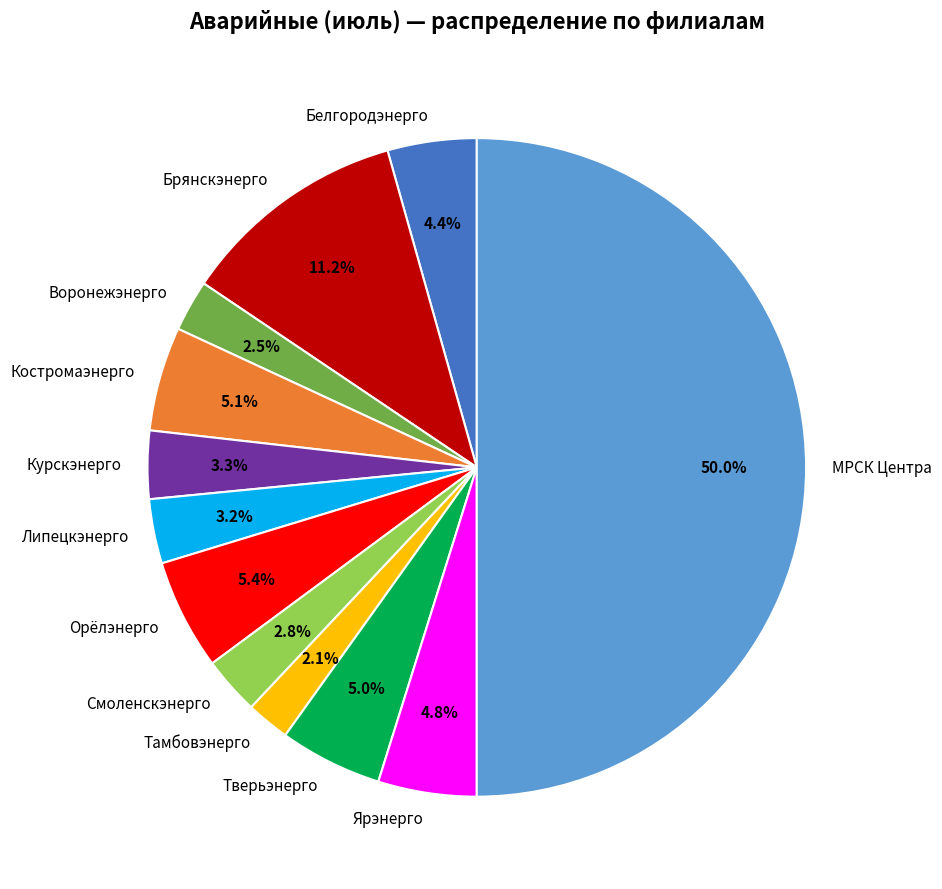

Which slice is the largest?

МРСК Центра